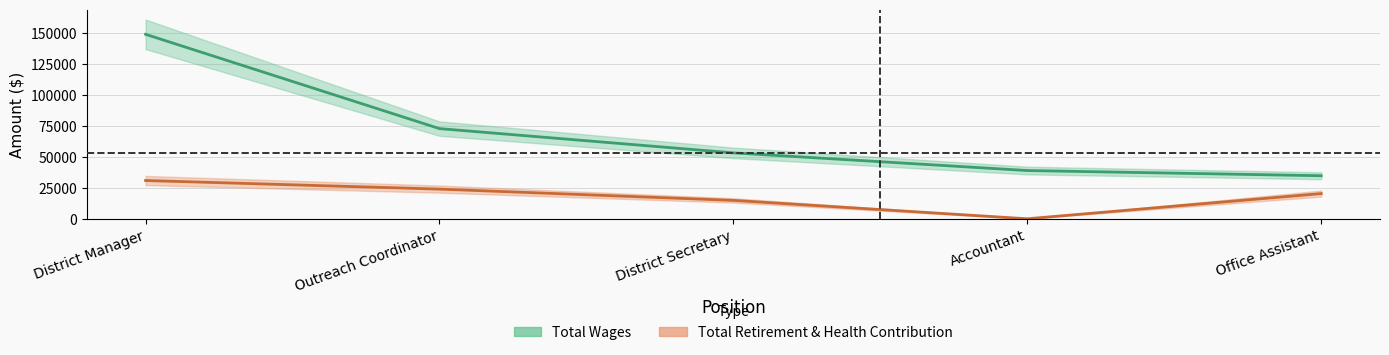

True or false: Total Retirement & Health Contribution and Total Wages cross at least once.

False